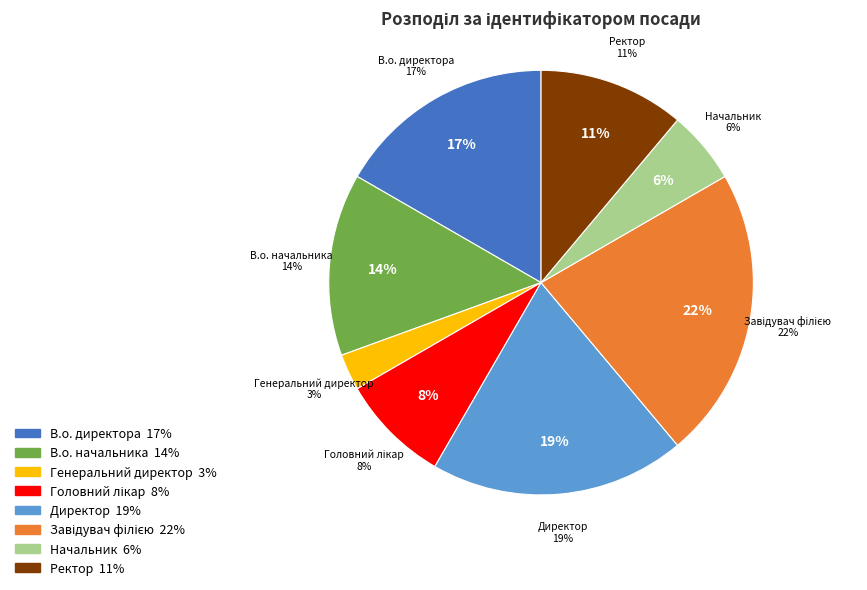

Which category has the biggest portion of the pie?

Завідувач філією